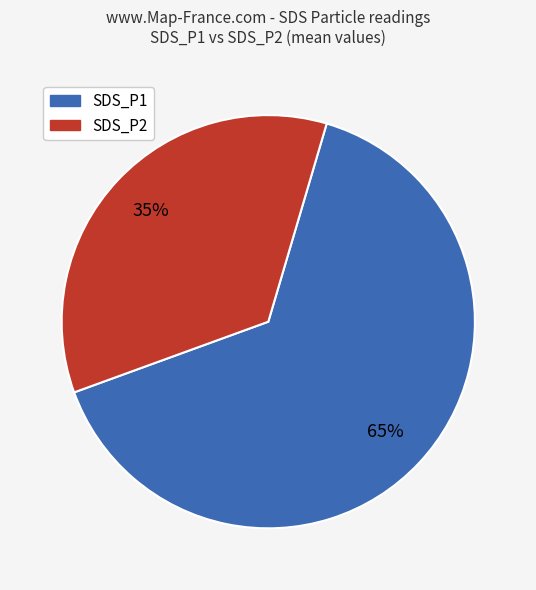

What percentage is the SDS_P2 slice, to the nearest percent?

35%